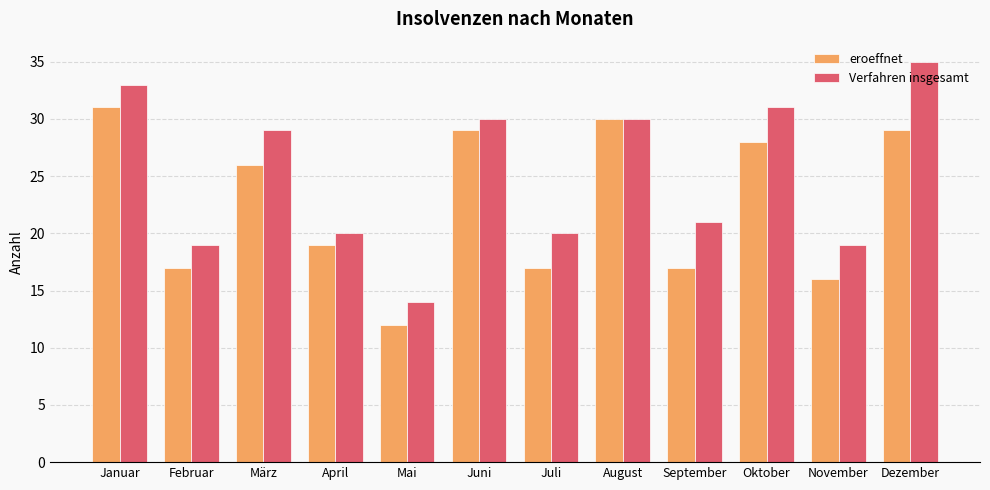

Reading left to right, what are all the values shown in this chart?

eroeffnet: Januar=31	Februar=17	März=26	April=19	Mai=12	Juni=29	Juli=17	August=30	September=17	Oktober=28	November=16	Dezember=29
Verfahren insgesamt: Januar=33	Februar=19	März=29	April=20	Mai=14	Juni=30	Juli=20	August=30	September=21	Oktober=31	November=19	Dezember=35